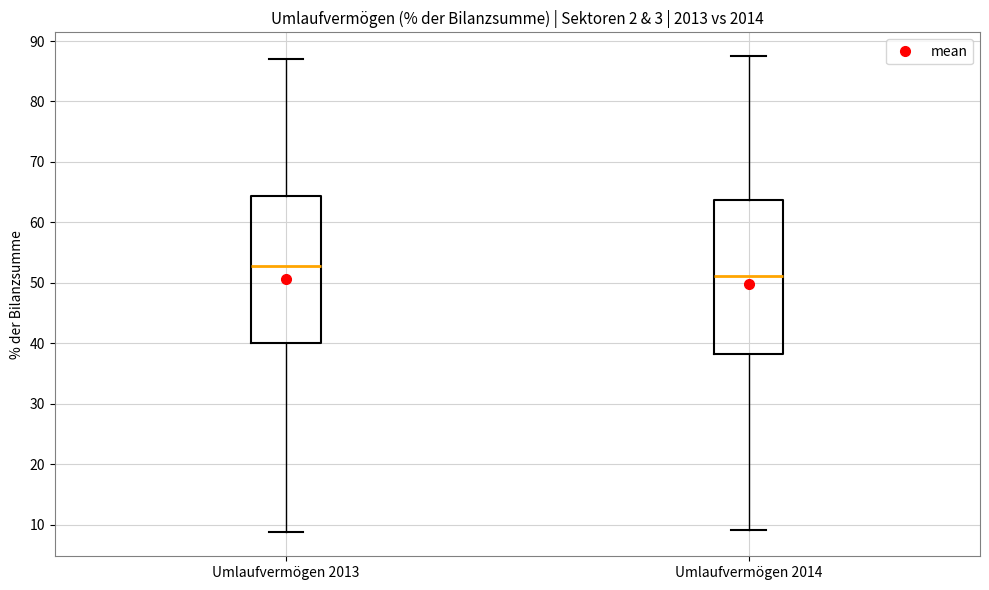

Reading left to right, transcribe this box plot: for each box, give where its median line is, the range the box spans, and where its two whiskers end, as read against the y-axis. The values are not printed on the chart, so give them approximately, as read against the axis.

Umlaufvermögen 2013: median 53, box 40 to 64, whiskers 9 to 87
Umlaufvermögen 2014: median 51, box 38 to 64, whiskers 9 to 88